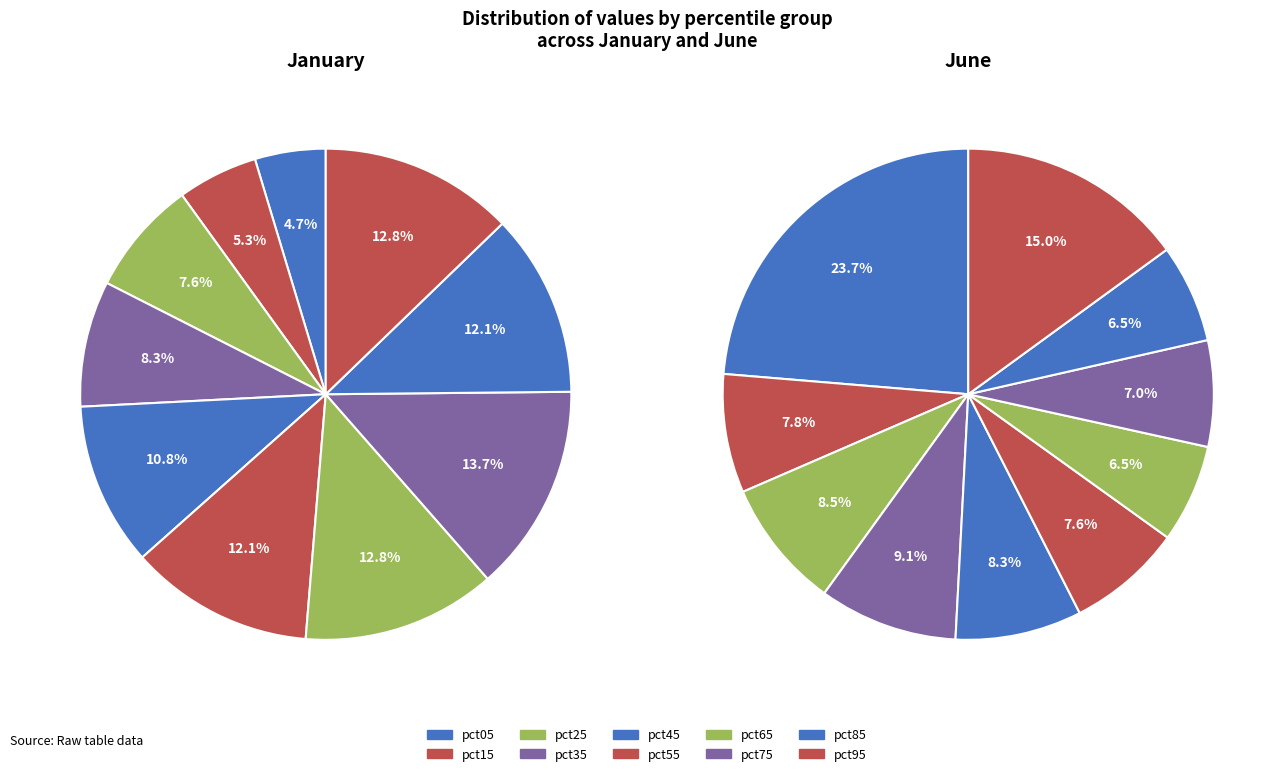

What percentage is the 9 slice, to the nearest percent?

15%